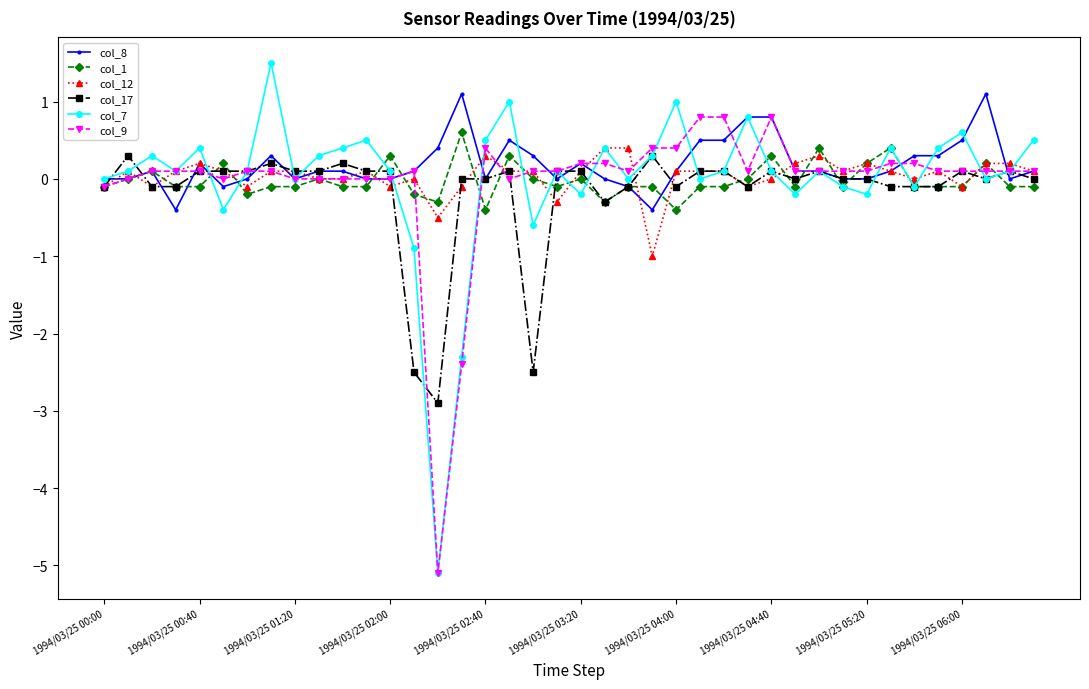

Does the chart have visible grid lines?

No